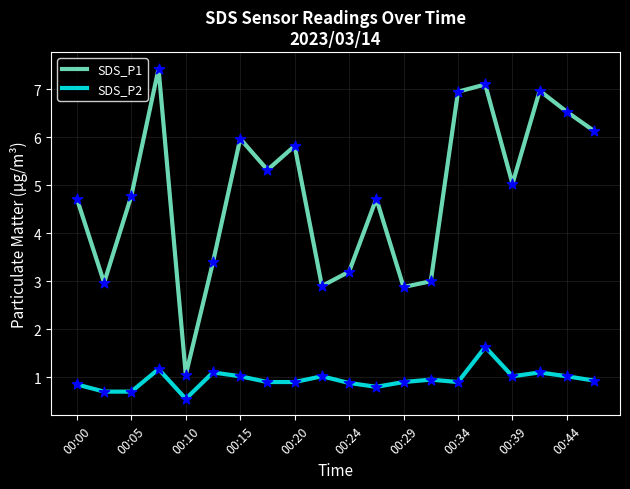

Which series has the largest range (max minus min)?

SDS_P1